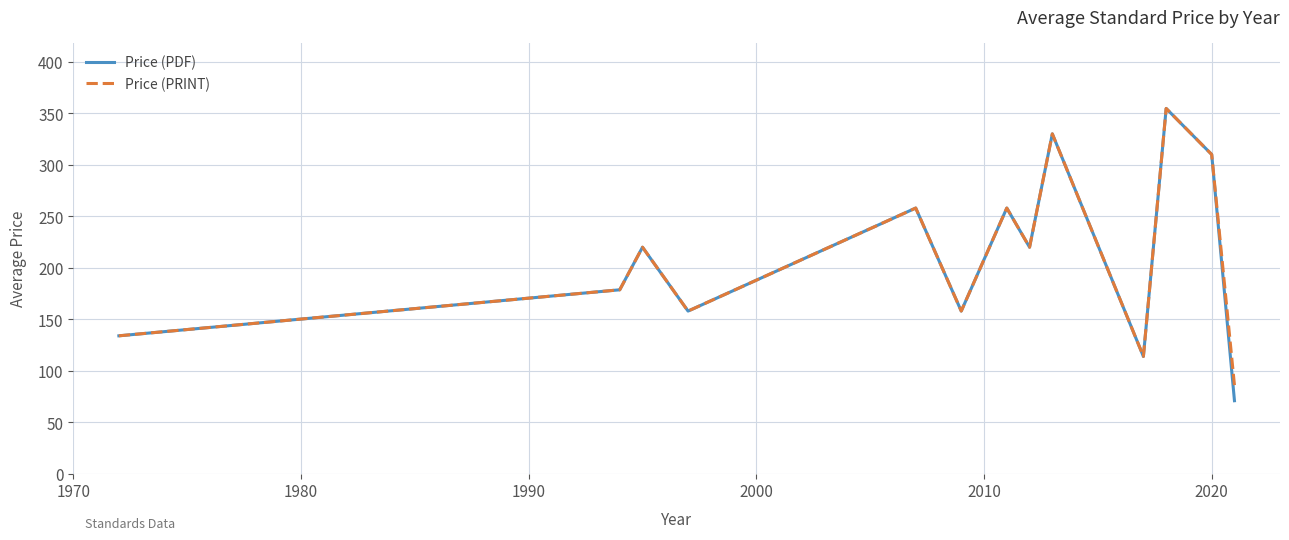

What is the greatest value displayed?

354.7